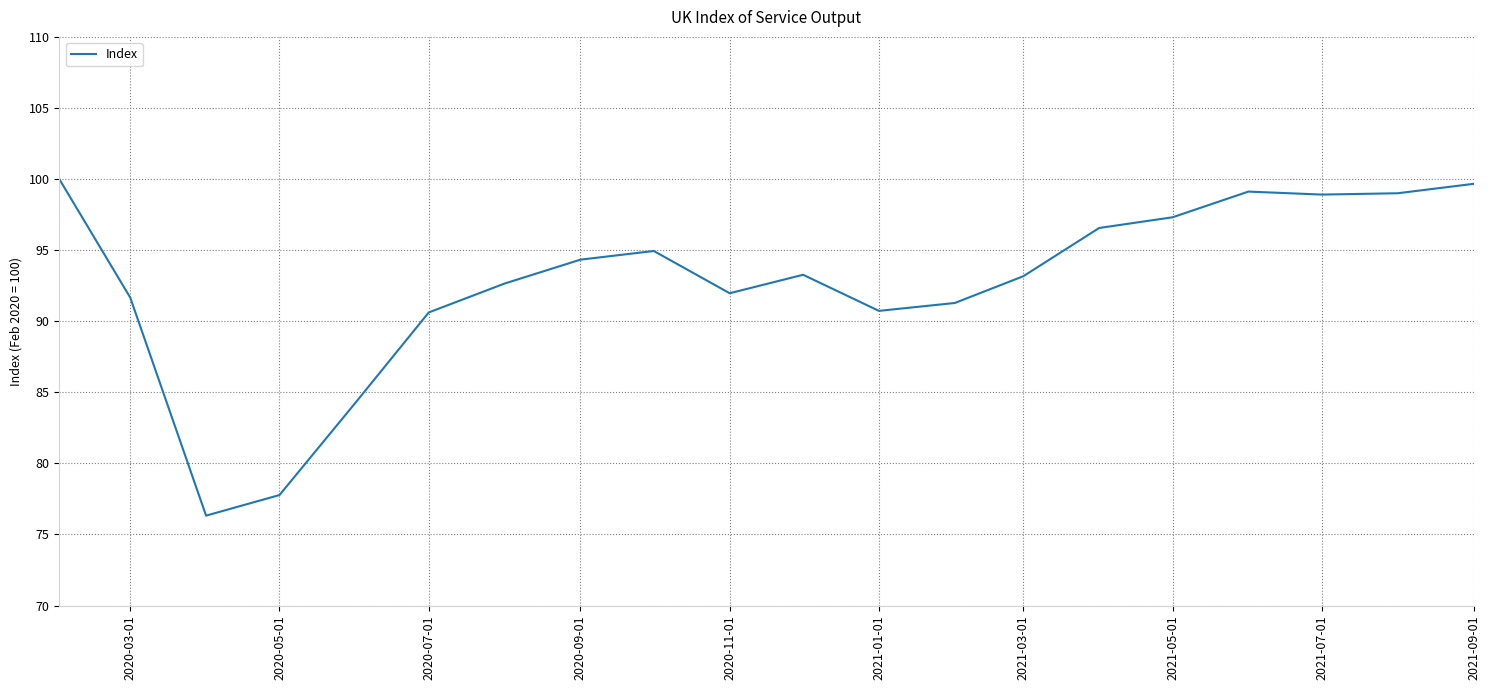

What is the minimum value shown in the chart?

76.3